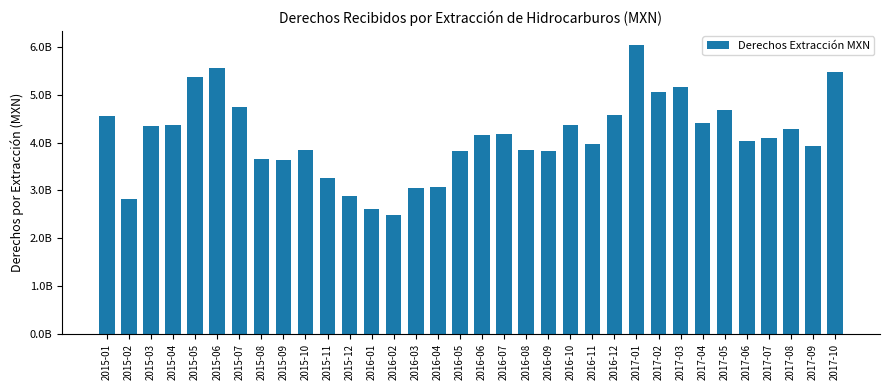

What position from the right is 2016-05?

18